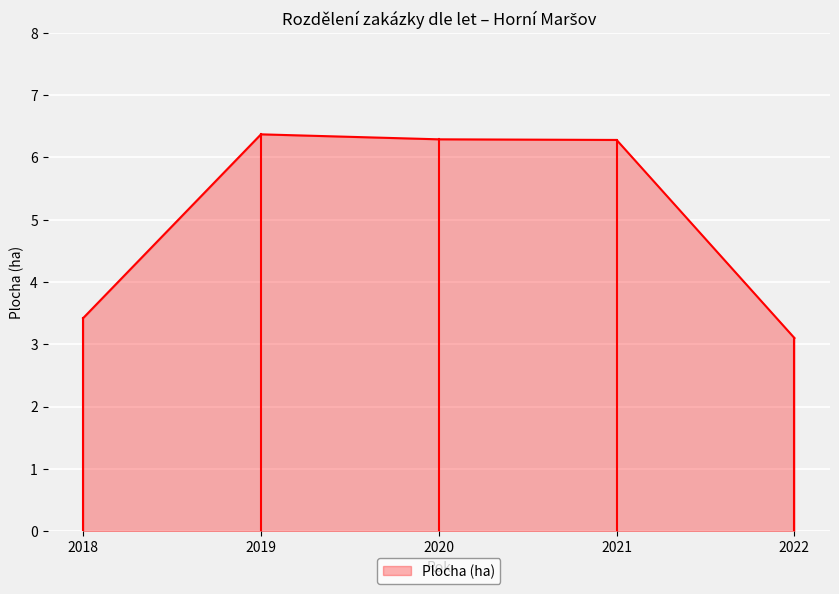

What is the change in value from 2019 to 2022?

-3.3